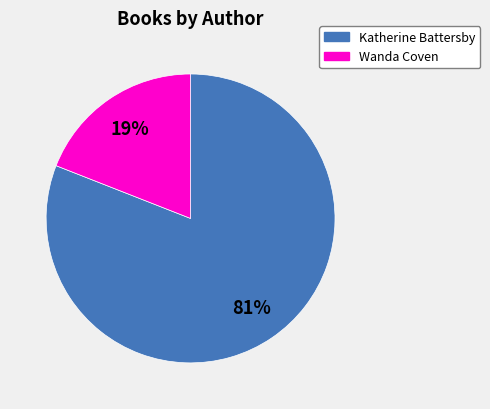

To the nearest percent, what is the difference between the Katherine Battersby and Wanda Coven slice percentages?

62%